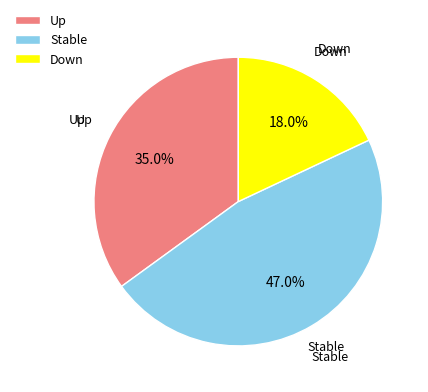

What is the total percentage of Down and Up?

53.0%